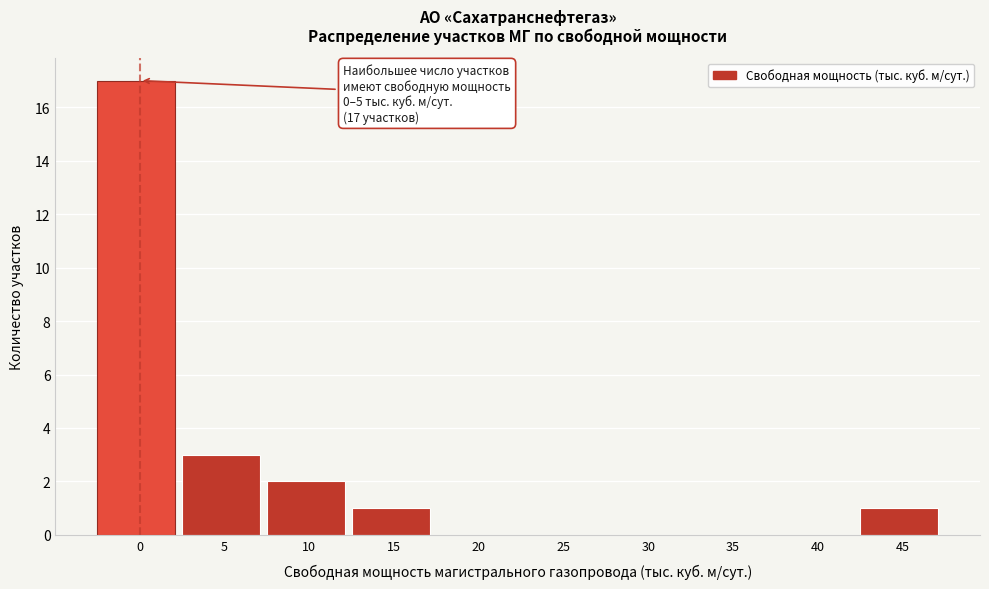

Reading right to left, what are all the values shown in this chart?

45=1	40=0	35=0	30=0	25=0	20=0	15=1	10=2	5=3	0=17